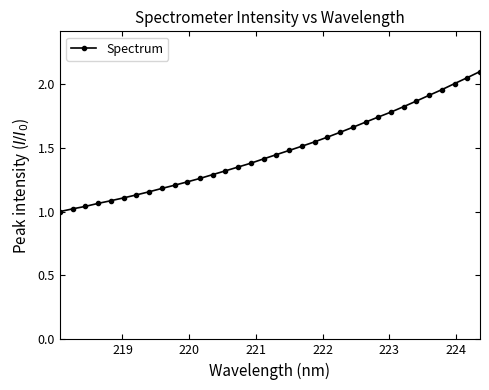

Does the chart have visible grid lines?

No